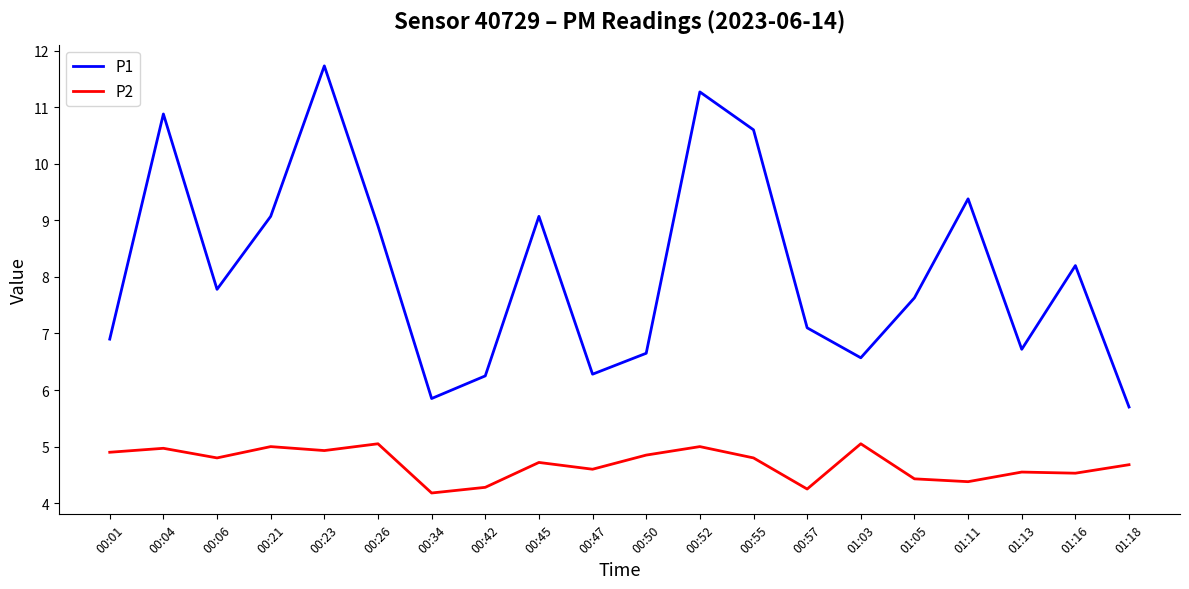

How many series are shown in this chart?

2